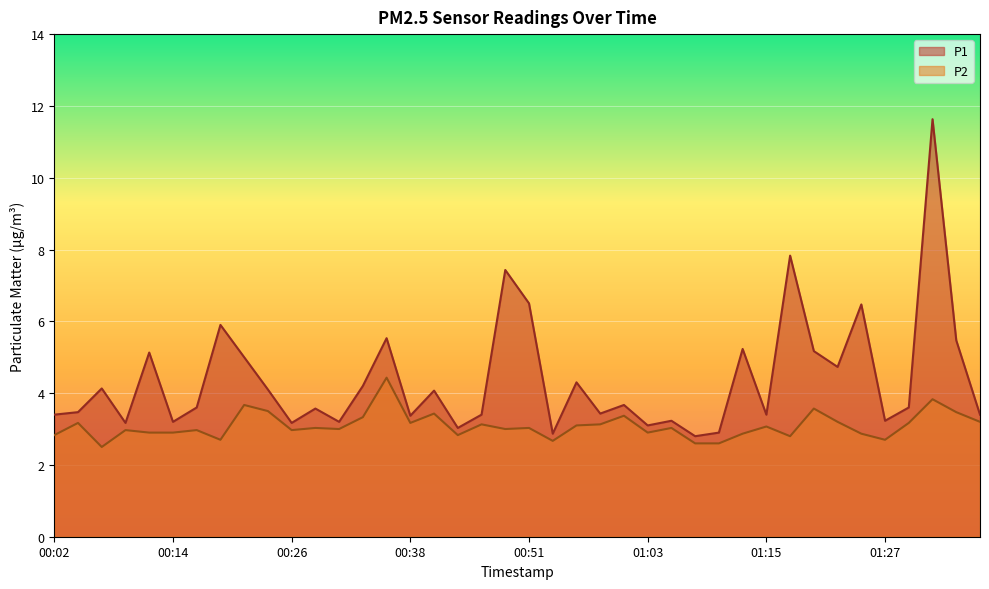

At which category does the chart reach its peak across all series?

01:32